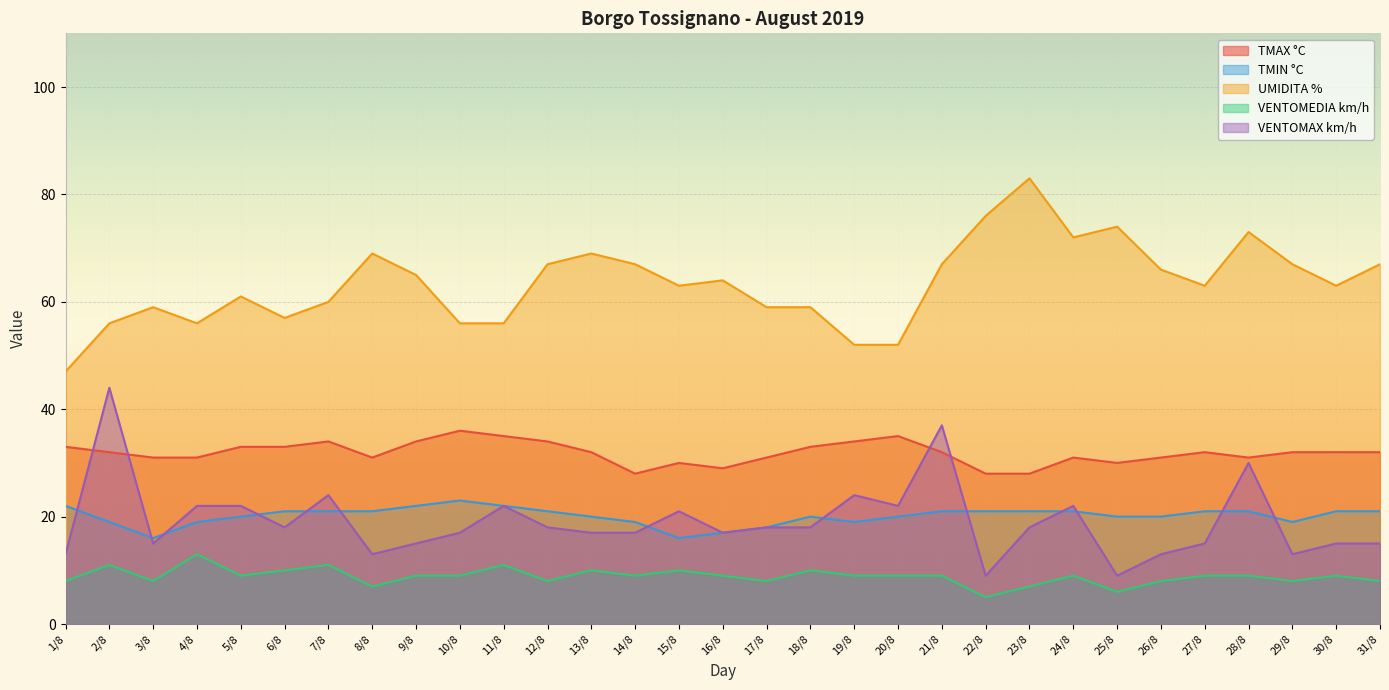

Reading left to right, transcribe all the data shown in this chart.

TMAX °C: 33	32	31	31	33	33	34	31	34	36	35	34	32	28	30	29	31	33	34	35	32	28	28	31	30	31	32	31	32	32	32
TMIN °C: 22	19	16	19	20	21	21	21	22	23	22	21	20	19	16	17	18	20	19	20	21	21	21	21	20	20	21	21	19	21	21
UMIDITA %: 47	56	59	56	61	57	60	69	65	56	56	67	69	67	63	64	59	59	52	52	67	76	83	72	74	66	63	73	67	63	67
VENTOMEDIA km/h: 8	11	8	13	9	10	11	7	9	9	11	8	10	9	10	9	8	10	9	9	9	5	7	9	6	8	9	9	8	9	8
VENTOMAX km/h: 13	44	15	22	22	18	24	13	15	17	22	18	17	17	21	17	18	18	24	22	37	9	18	22	9	13	15	30	13	15	15